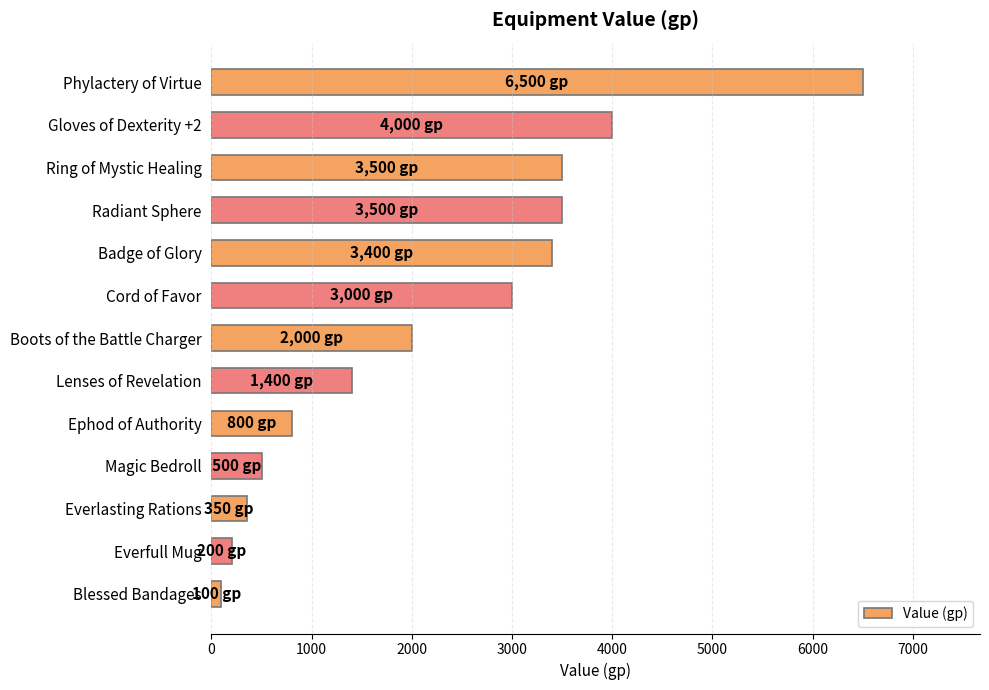

What is the label of the 8th bar from the top?

Lenses of Revelation